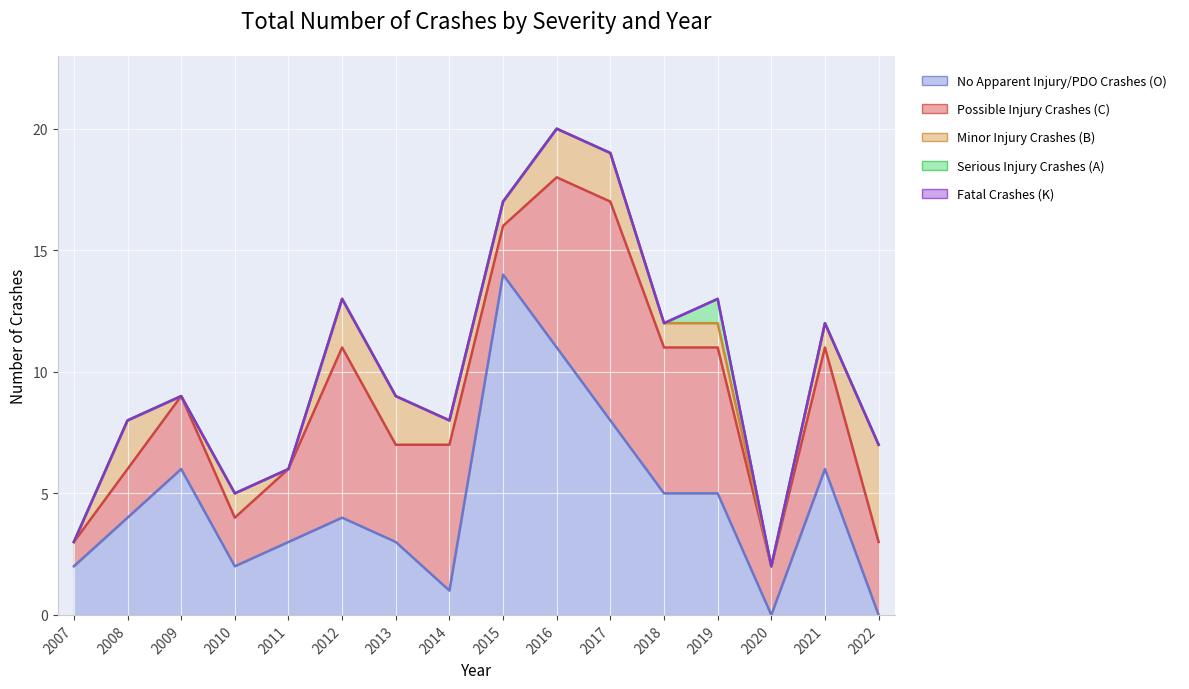

True or false: Possible Injury Crashes (C) and Fatal Crashes (K) cross at least once.

False